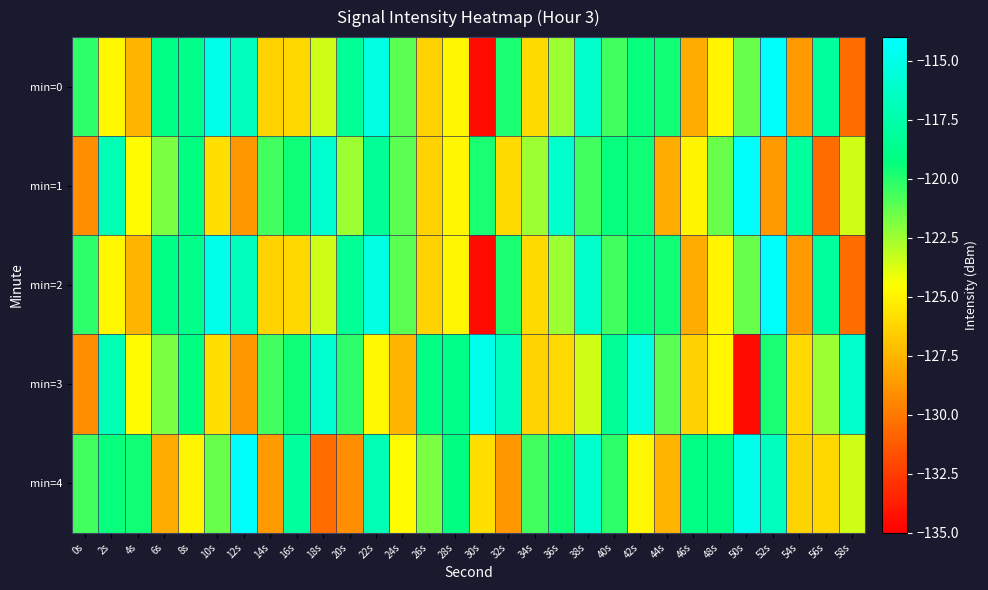

Which series changed the most between 6s and 12s?

min=4